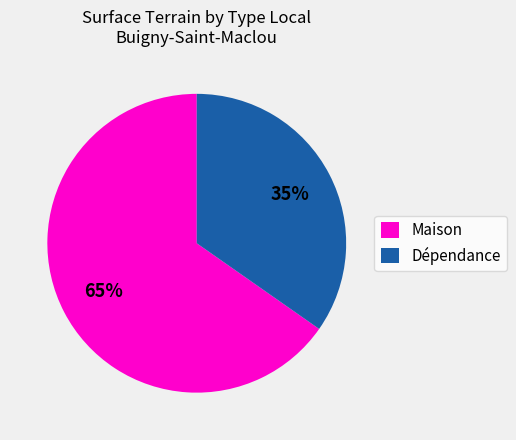

Is there any slice that represents more than half of the pie?

Yes